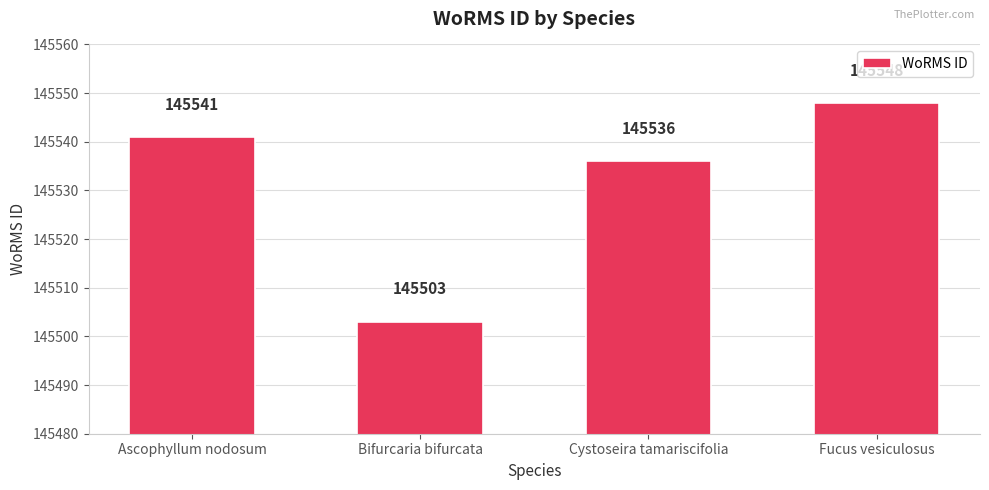

What is the difference between the values at Cystoseira tamariscifolia and Bifurcaria bifurcata?

33